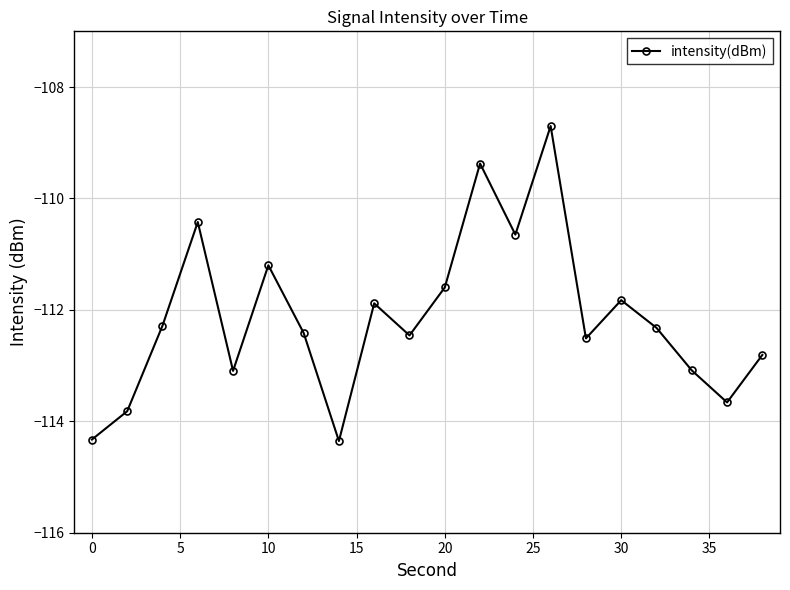

What is the value of the 11th point from the left?

-111.6